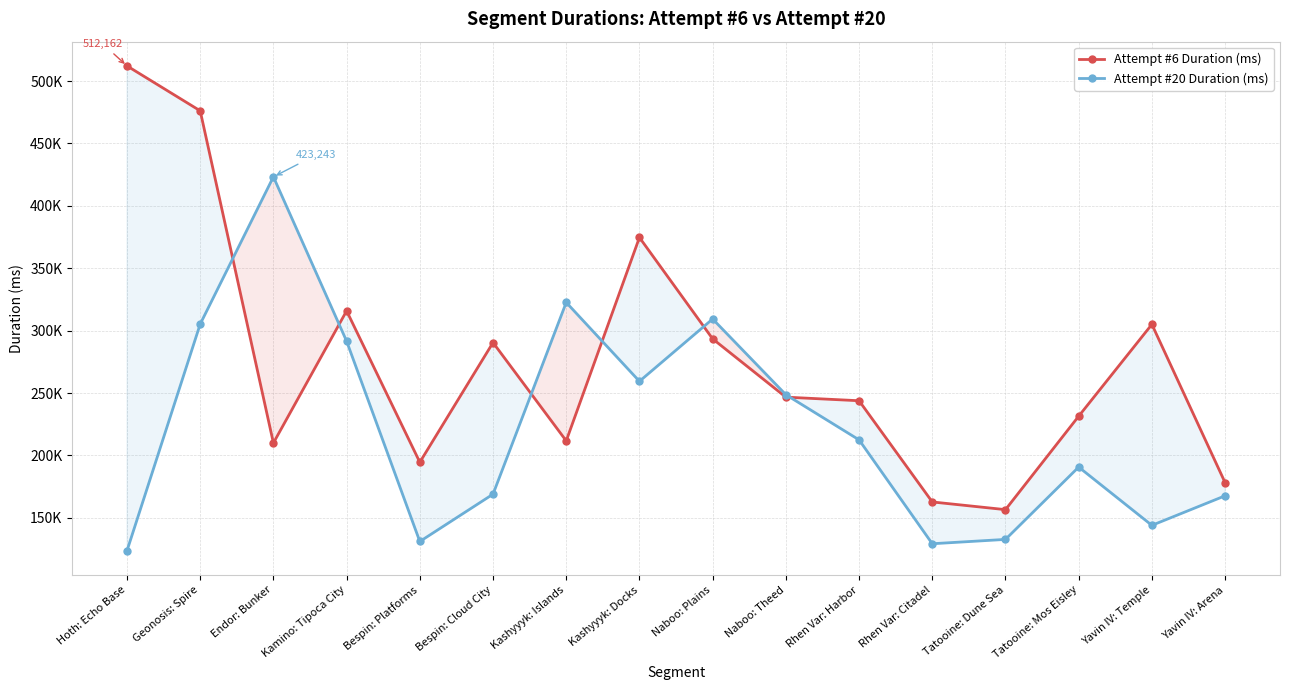

List the labels in order of Attempt #6 Duration (ms) value, smallest first.

Tatooine: Dune Sea, Rhen Var: Citadel, Yavin IV: Arena, Bespin: Platforms, Endor: Bunker, Kashyyyk: Islands, Tatooine: Mos Eisley, Rhen Var: Harbor, Naboo: Theed, Bespin: Cloud City, Naboo: Plains, Yavin IV: Temple, Kamino: Tipoca City, Kashyyyk: Docks, Geonosis: Spire, Hoth: Echo Base